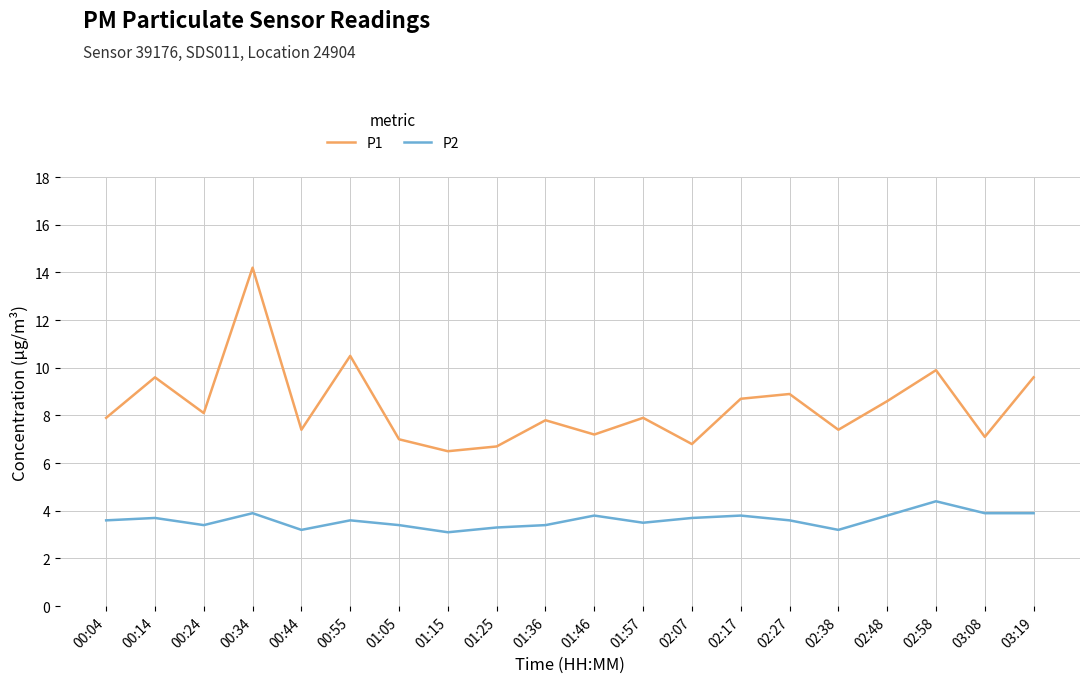

What is the spread (max minus min) of values at 00:04?

4.3